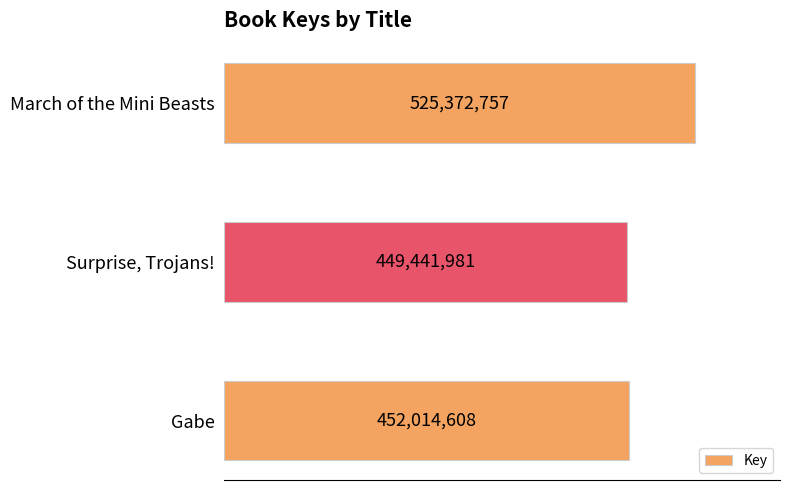

Does the chart contain any negative values?

No